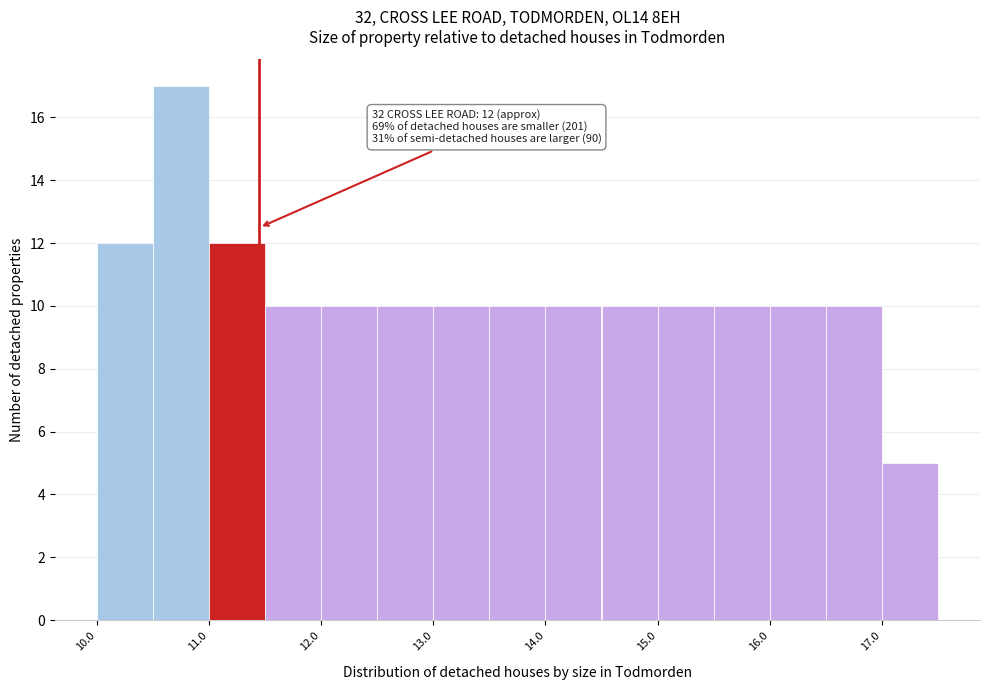

Which range on the x-axis has the tallest bar?

10.55 to 11.05